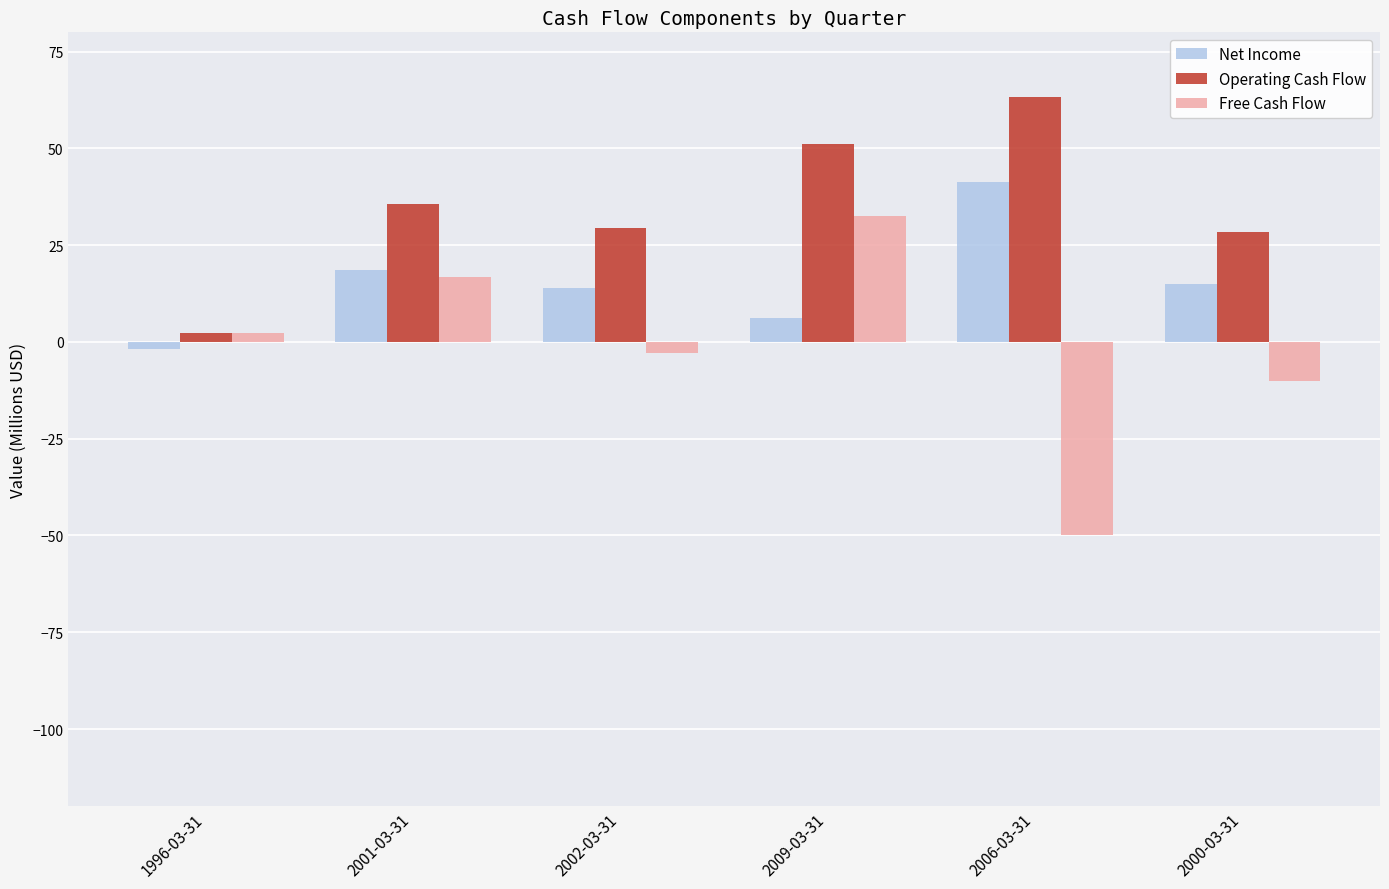

The Operating Cash Flow series shows 28.8 at 2006-03-31. True or false?

False